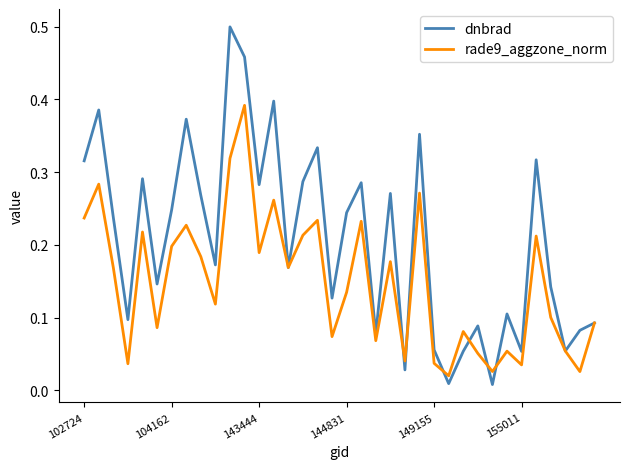

Which series has the largest total across all categories?

dnbrad